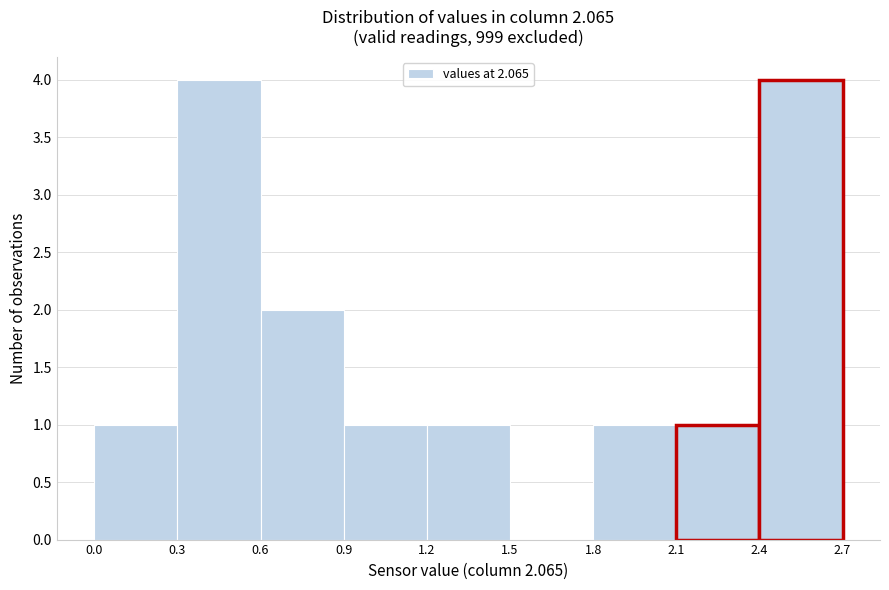

Reading left to right, list every bar in this chart as the range it spans on the x-axis followed by its height. The values are not printed on the chart, so give them approximately, as read against the axis.

0.0 to 0.3: 1
0.3 to 0.6: 4
0.6 to 0.9: 2
0.9 to 1.2: 1
1.2 to 1.5: 1
1.5 to 1.8: 0
1.8 to 2.1: 1
2.1 to 2.4: 1
2.4 to 2.7: 4